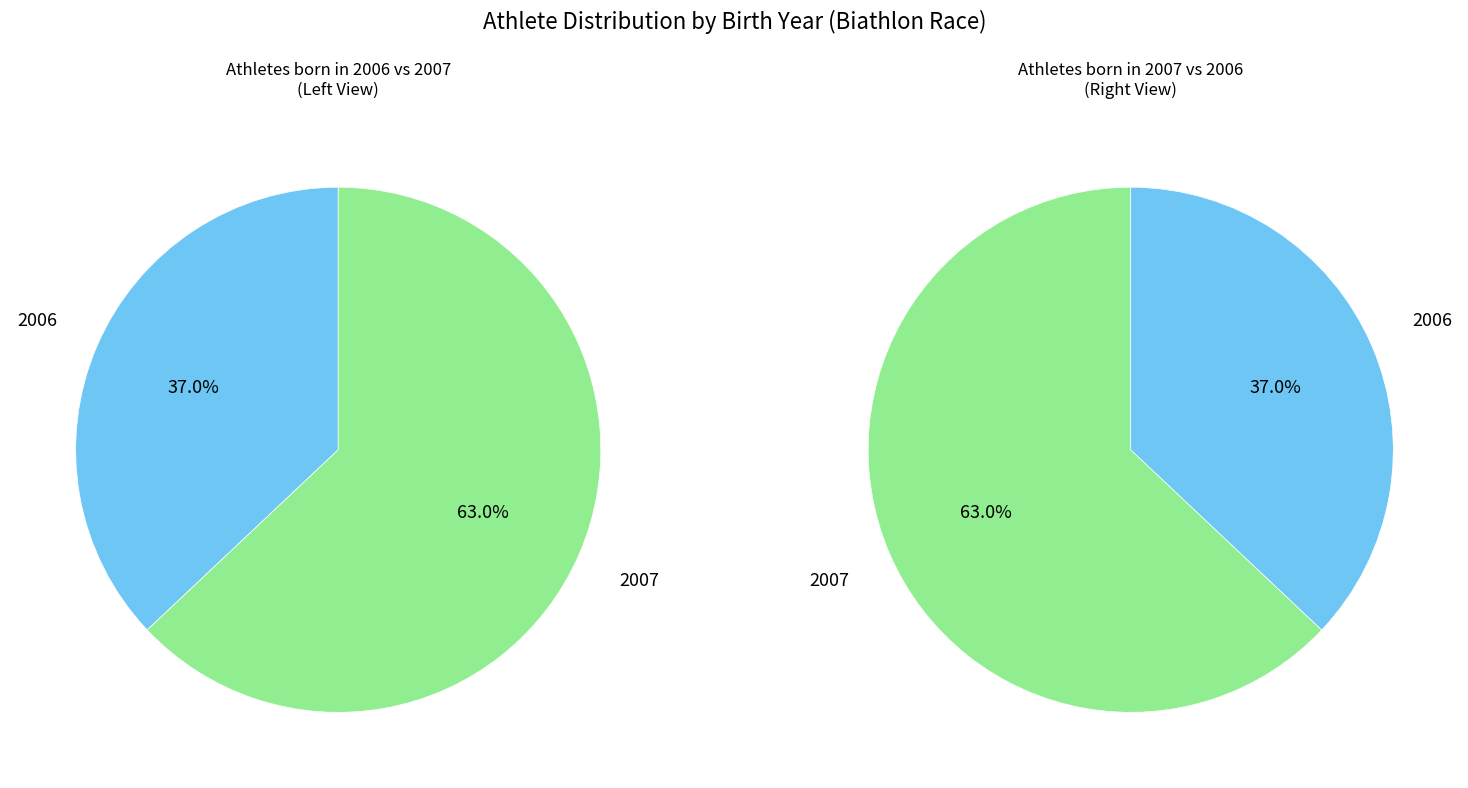

Which category has the smallest portion of the pie?

2006